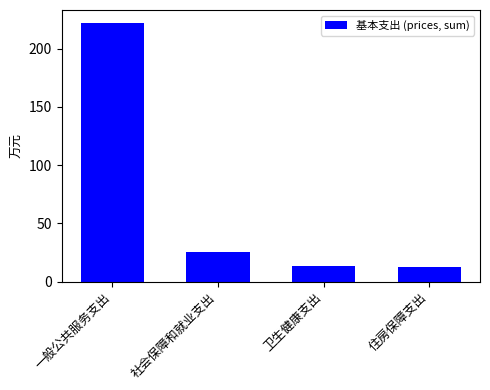

What is the difference between the maximum and minimum values?

209.3